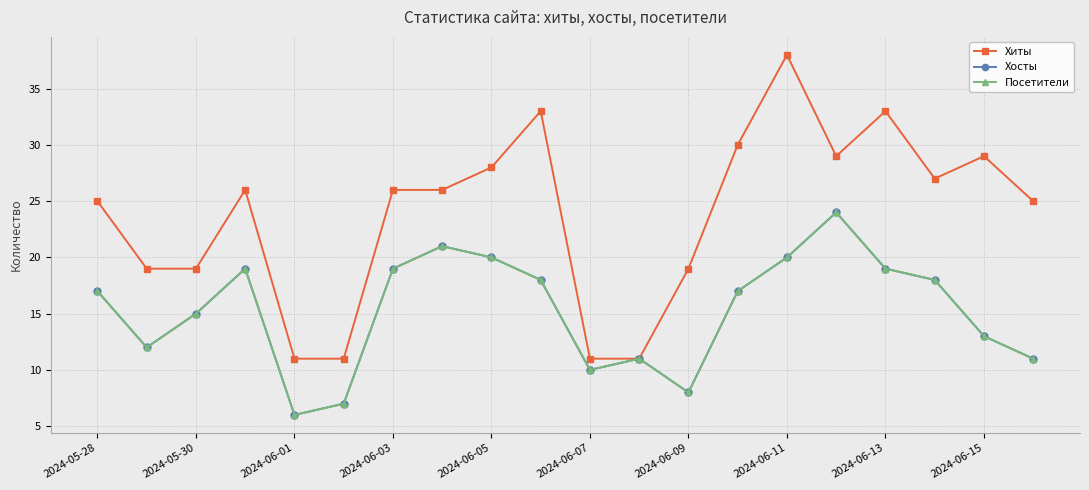

Is this an area chart (filled region under the line)?

No